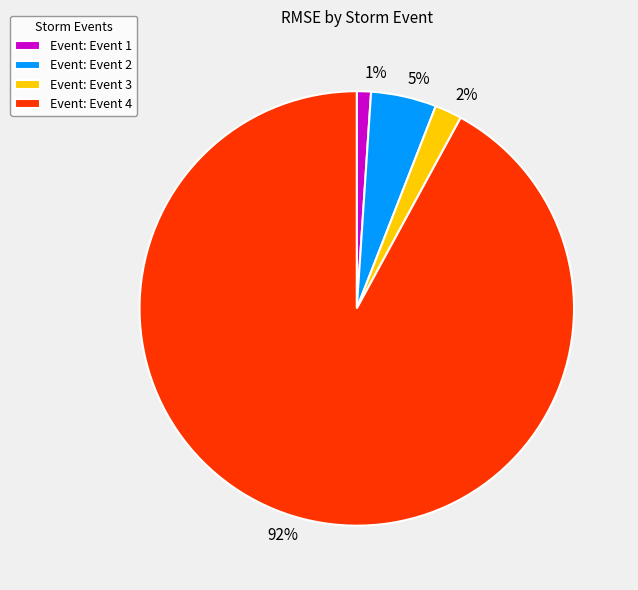

Is there any slice that represents more than half of the pie?

Yes